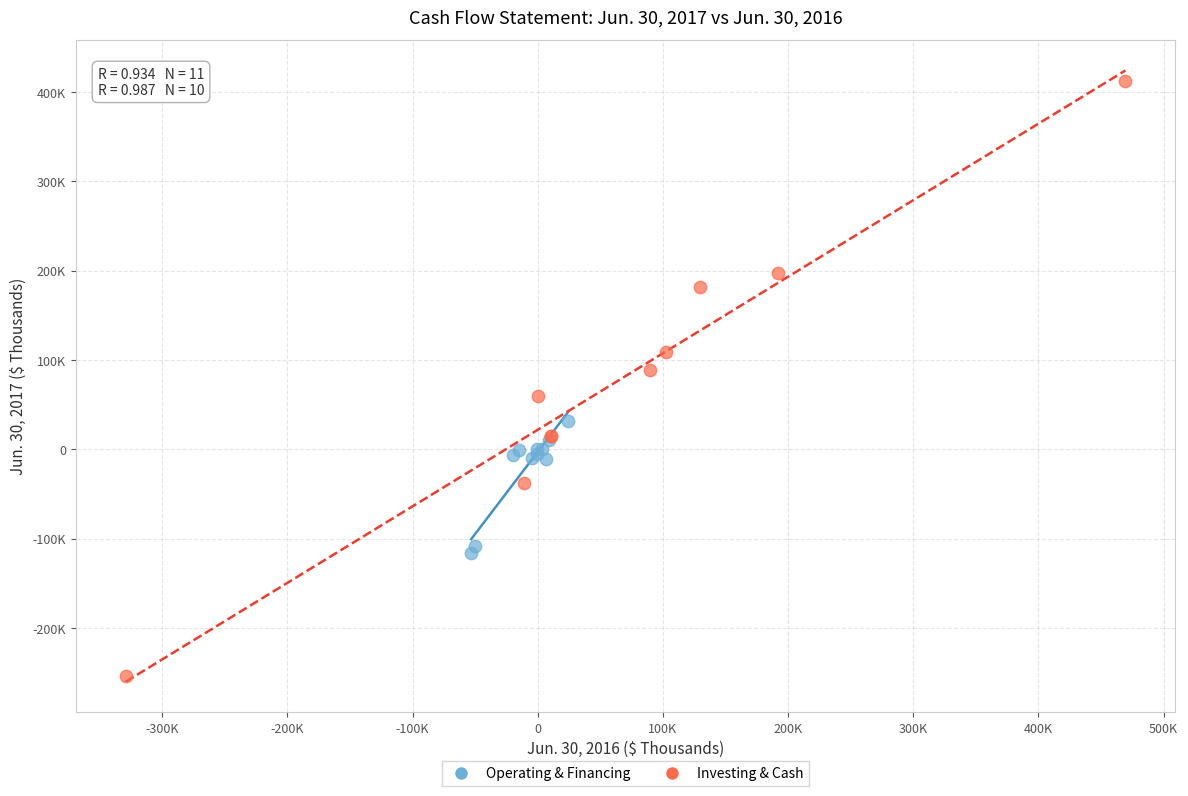

What are all the series names shown in the legend?

Operating & Financing, Investing & Cash